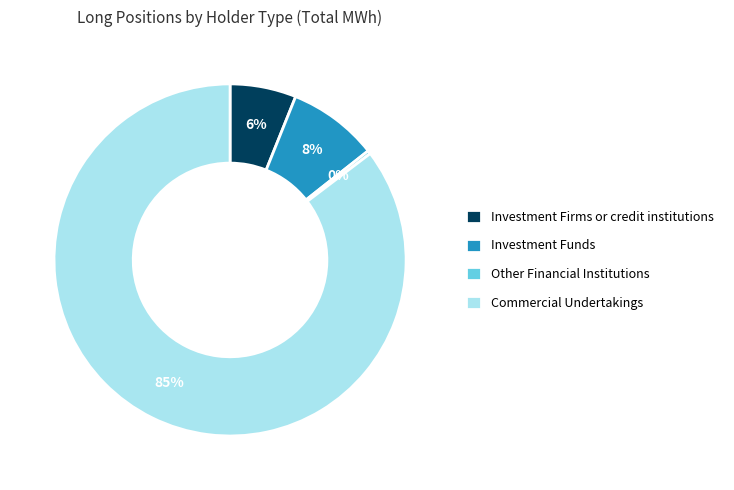

Which category accounts for the majority?

Commercial Undertakings